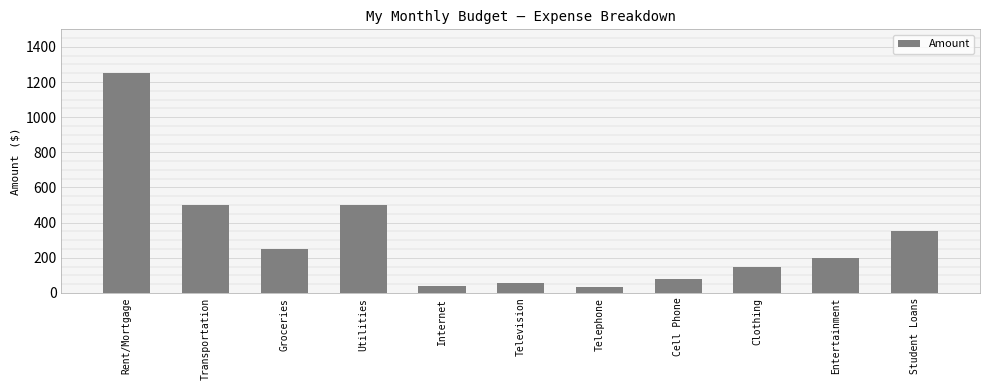

What is the difference between the maximum and second lowest values?

1211.4